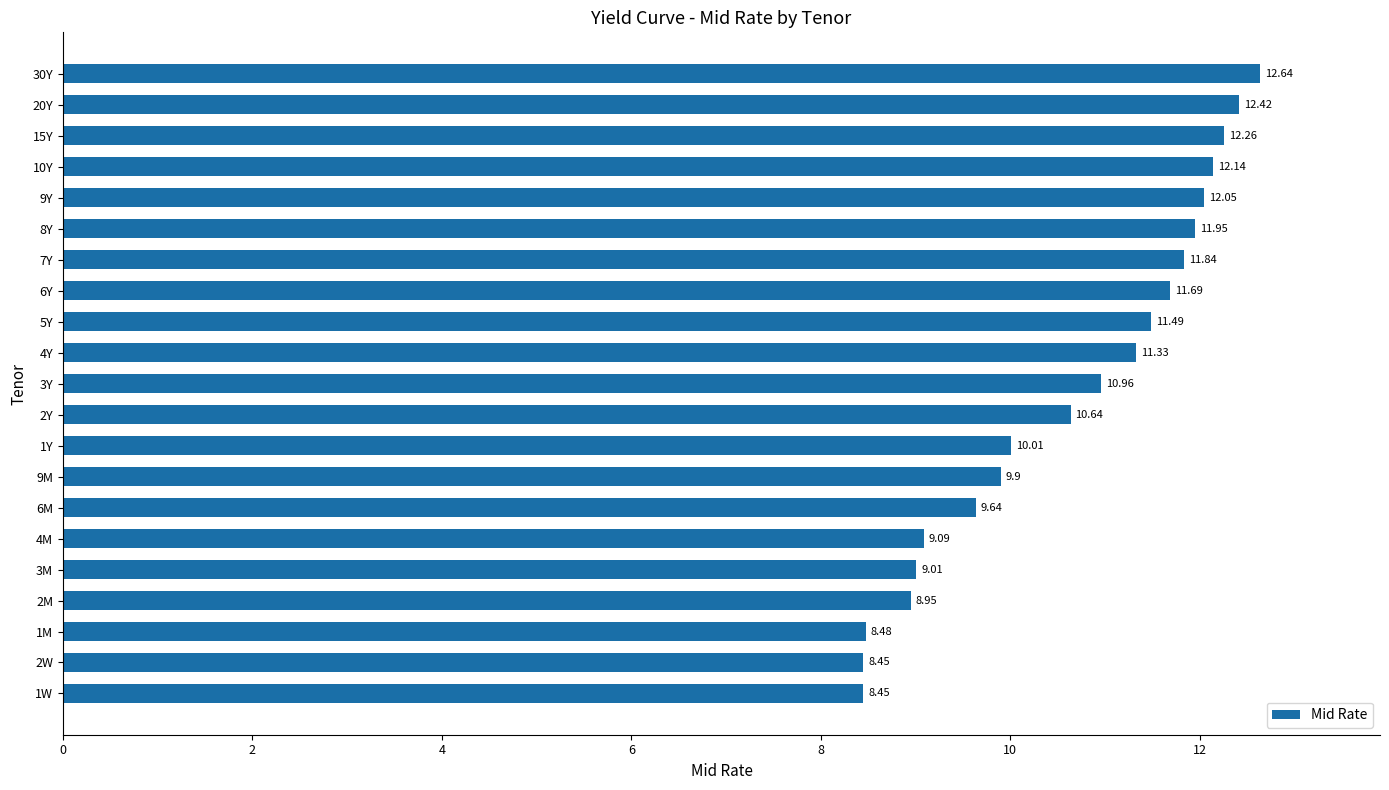

What is the ratio of the value at 9Y to the value at 10Y?

1.0